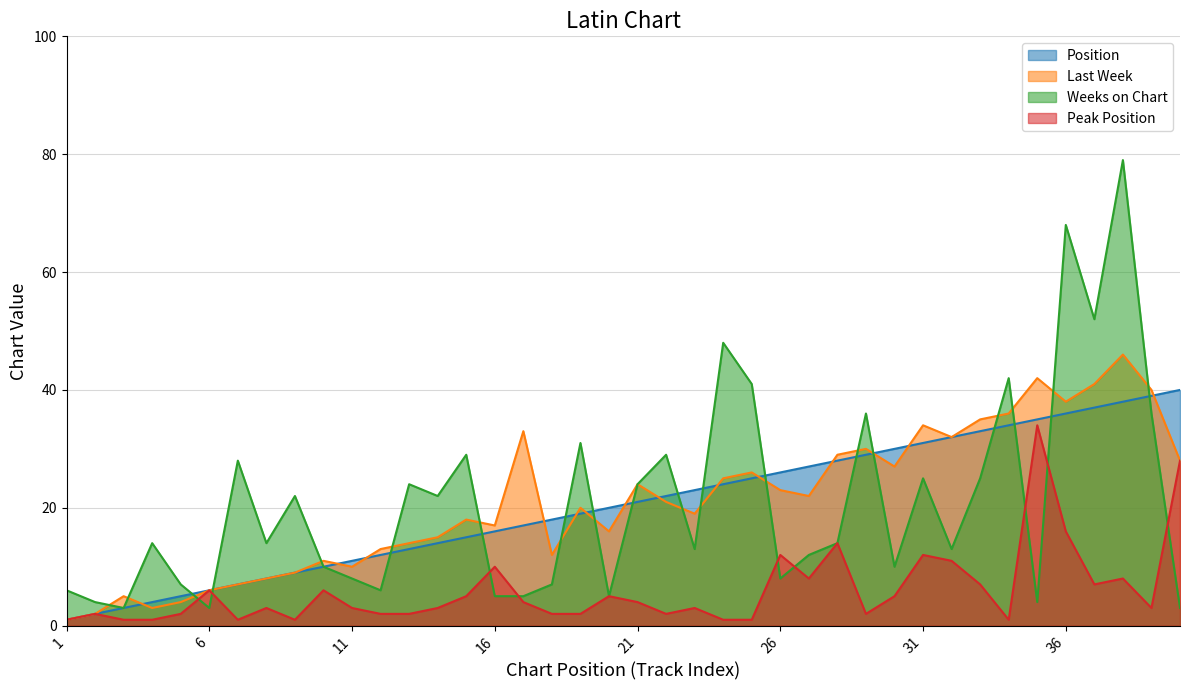

Where is Peak Position nearest to the value 17?

36